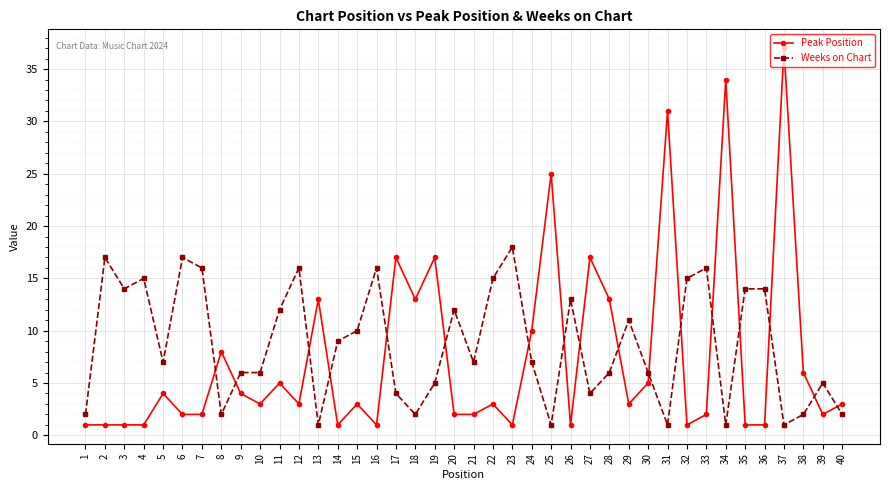

Which series has the widest spread of values?

Peak Position